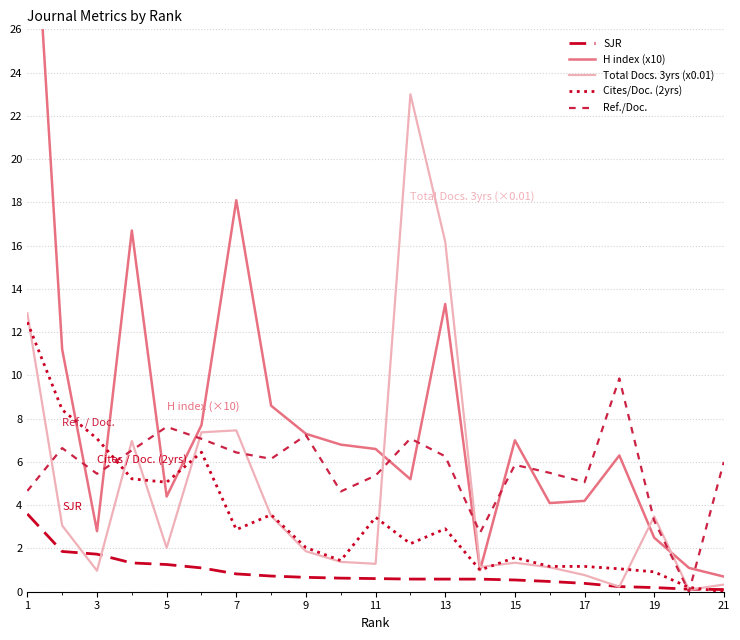

Which series has the widest spread of values?

H index (x10)